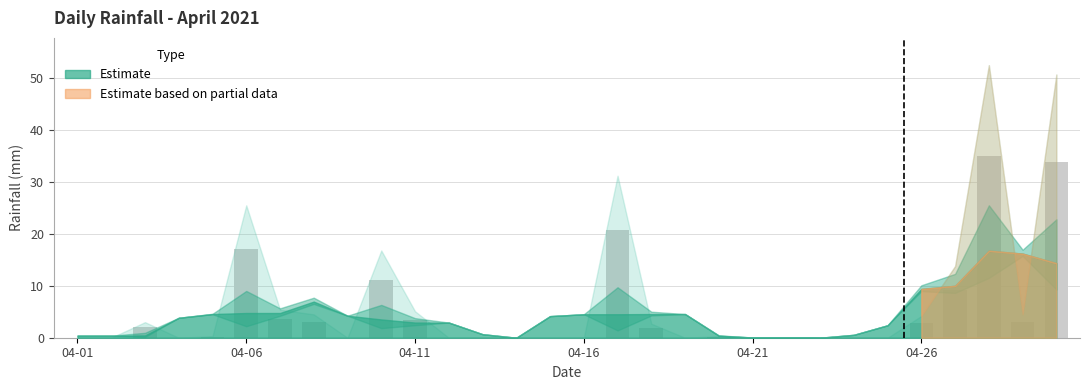

What is the greatest value displayed?

35.0